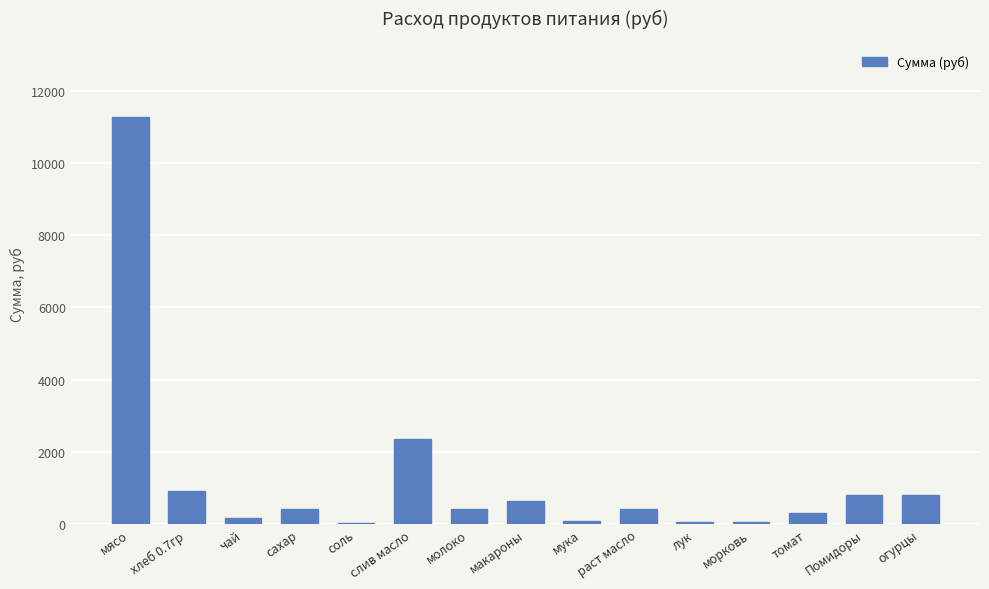

What is the sum of all values?

18740.3